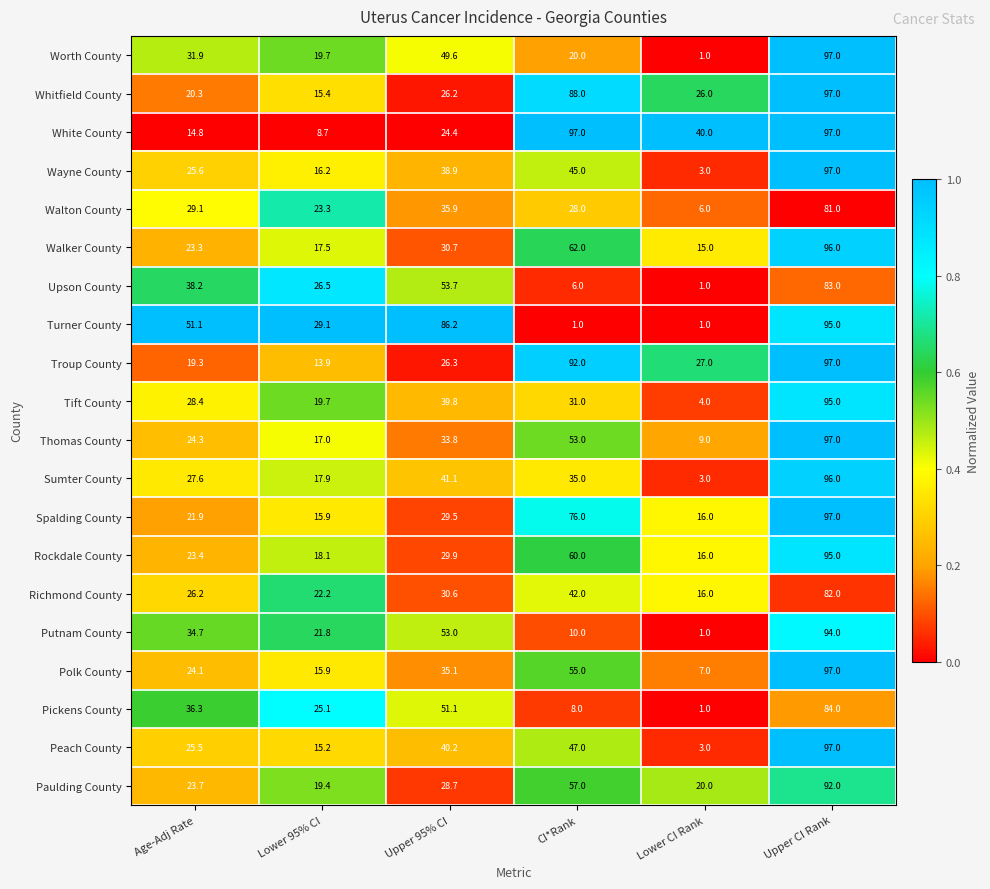

Count the number of data series in this chart.

20